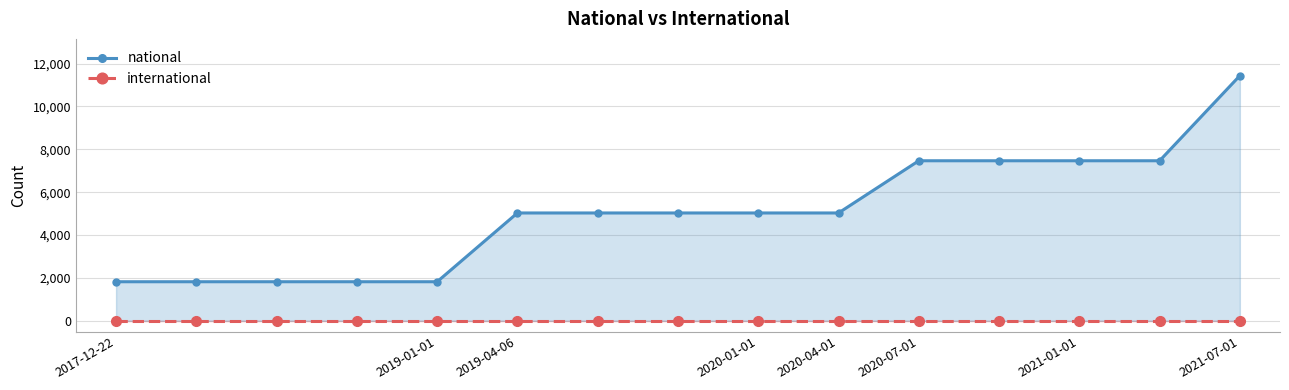

True or false: national and international intersect in this chart.

False